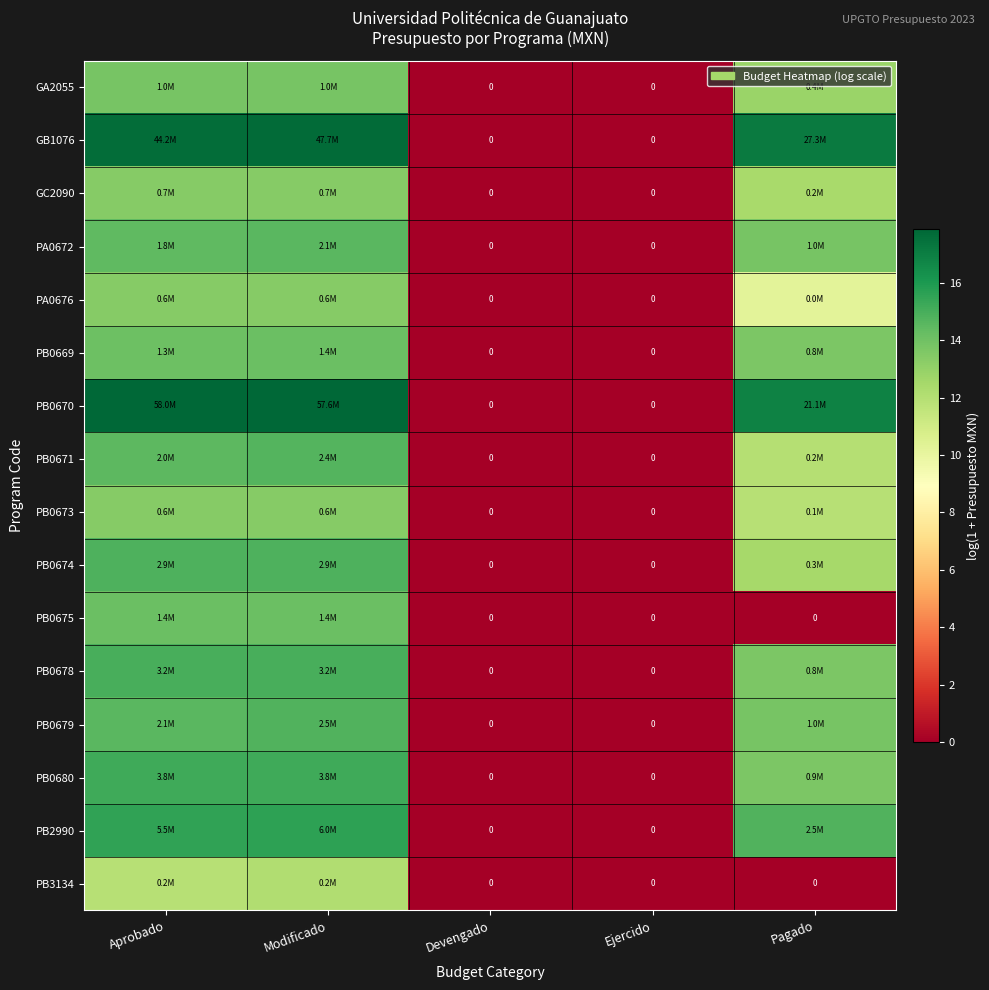

Is the value of GB1076 at Modificado greater than the value of PB0674 at Ejercido?

Yes